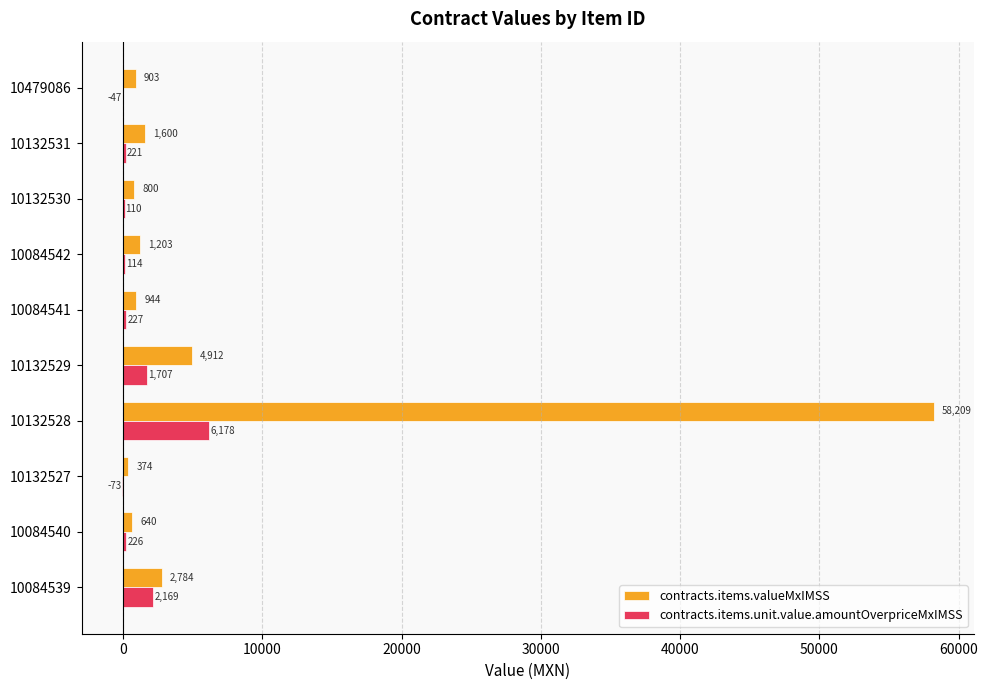

The value of contracts.items.valueMxIMSS at 10084540 is 639.9. True or false?

True